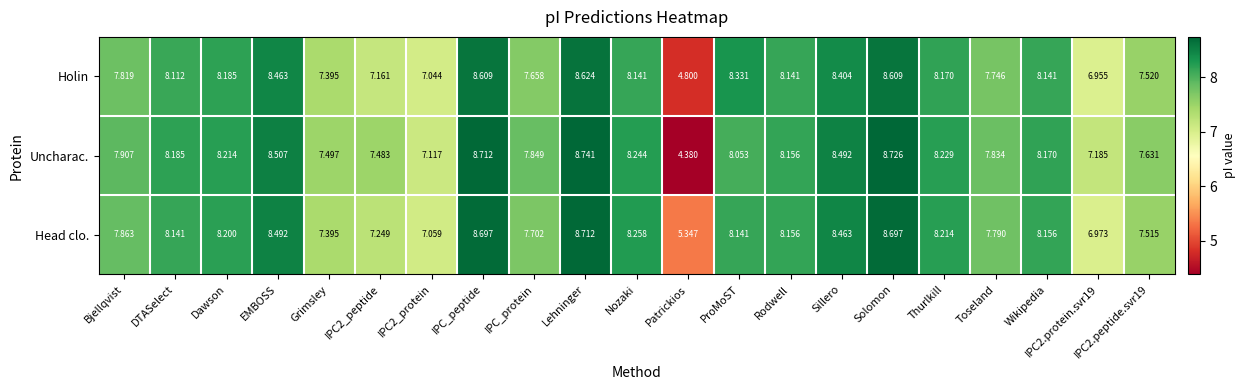

Where does the Holin series first go above 8?

DTASelect